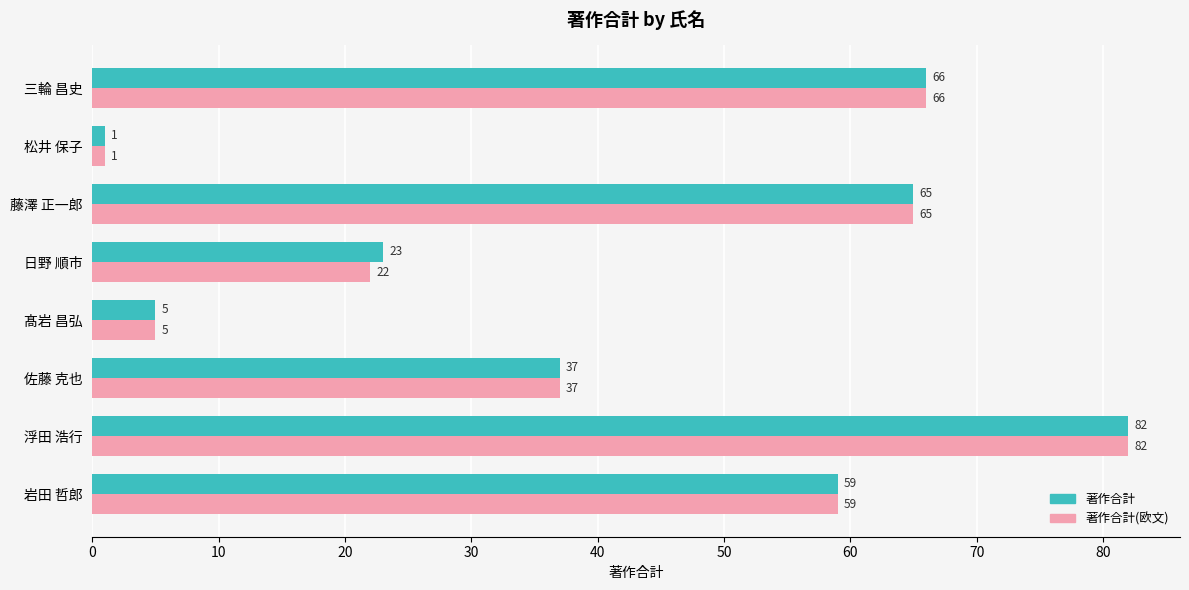

Rank the categories by 著作合計 value from lowest to highest.

松井 保子, 髙岩 昌弘, 日野 順市, 佐藤 克也, 岩田 哲郎, 藤澤 正一郎, 三輪 昌史, 浮田 浩行